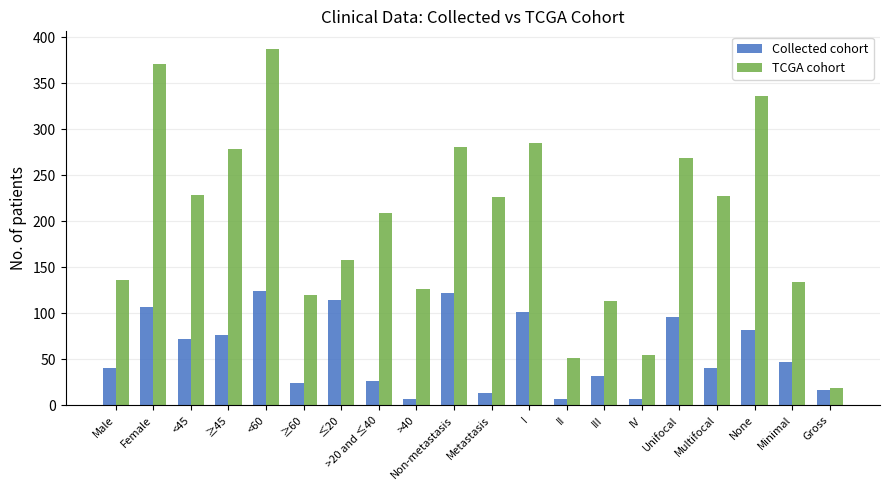

Count the number of categories in the chart.

20